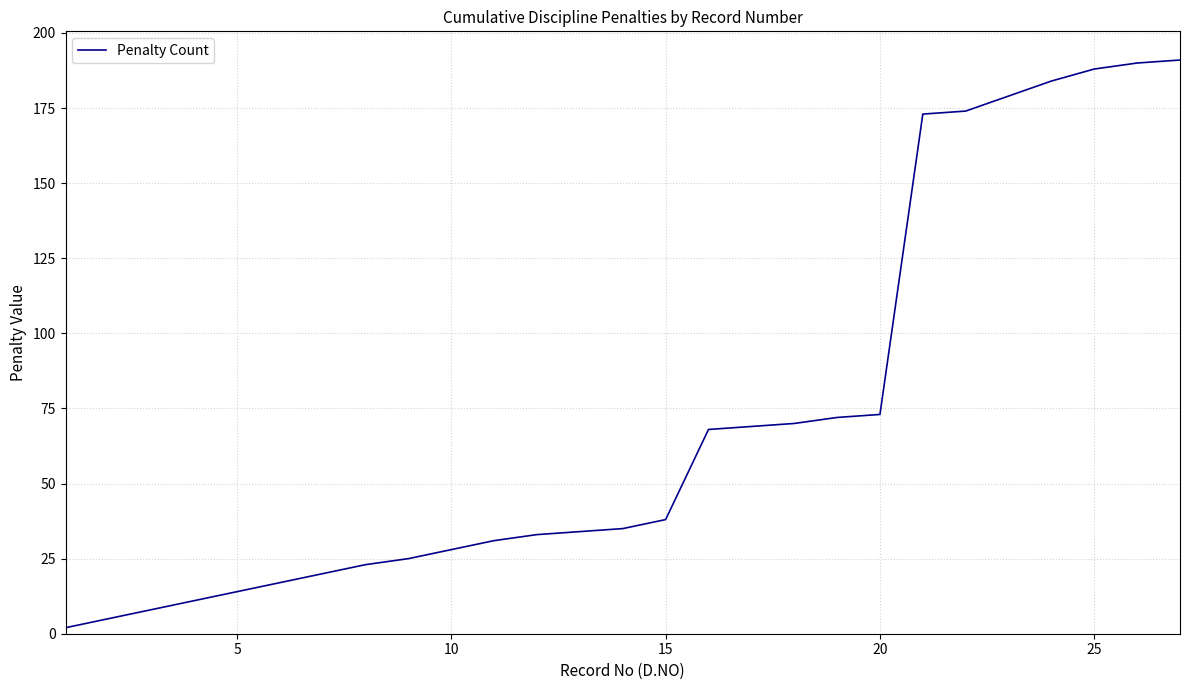

What is the maximum value shown in the chart?

191